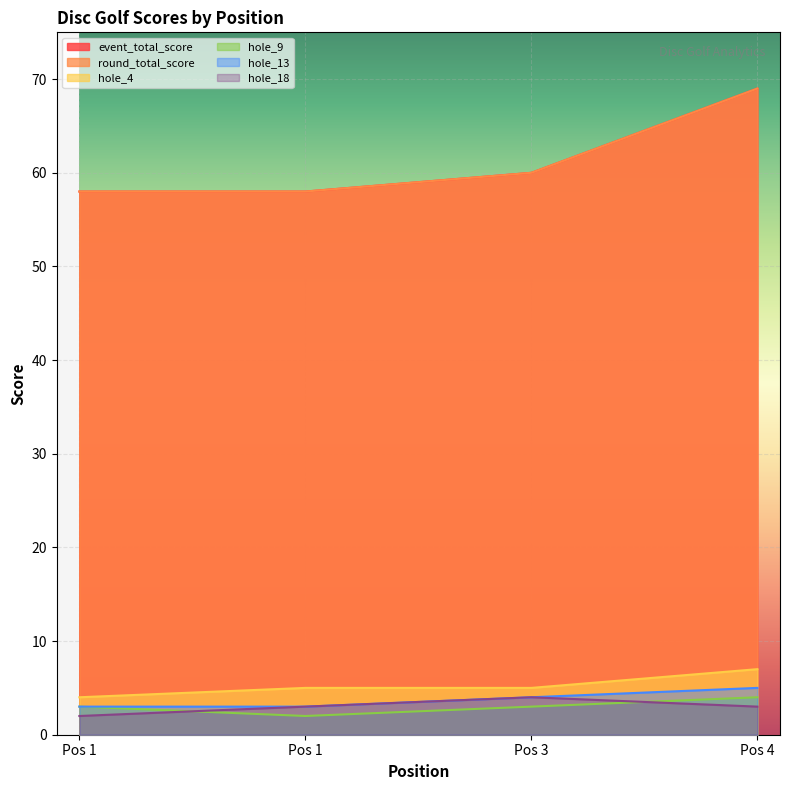

At how many categories does at least one series exceed 17?

4